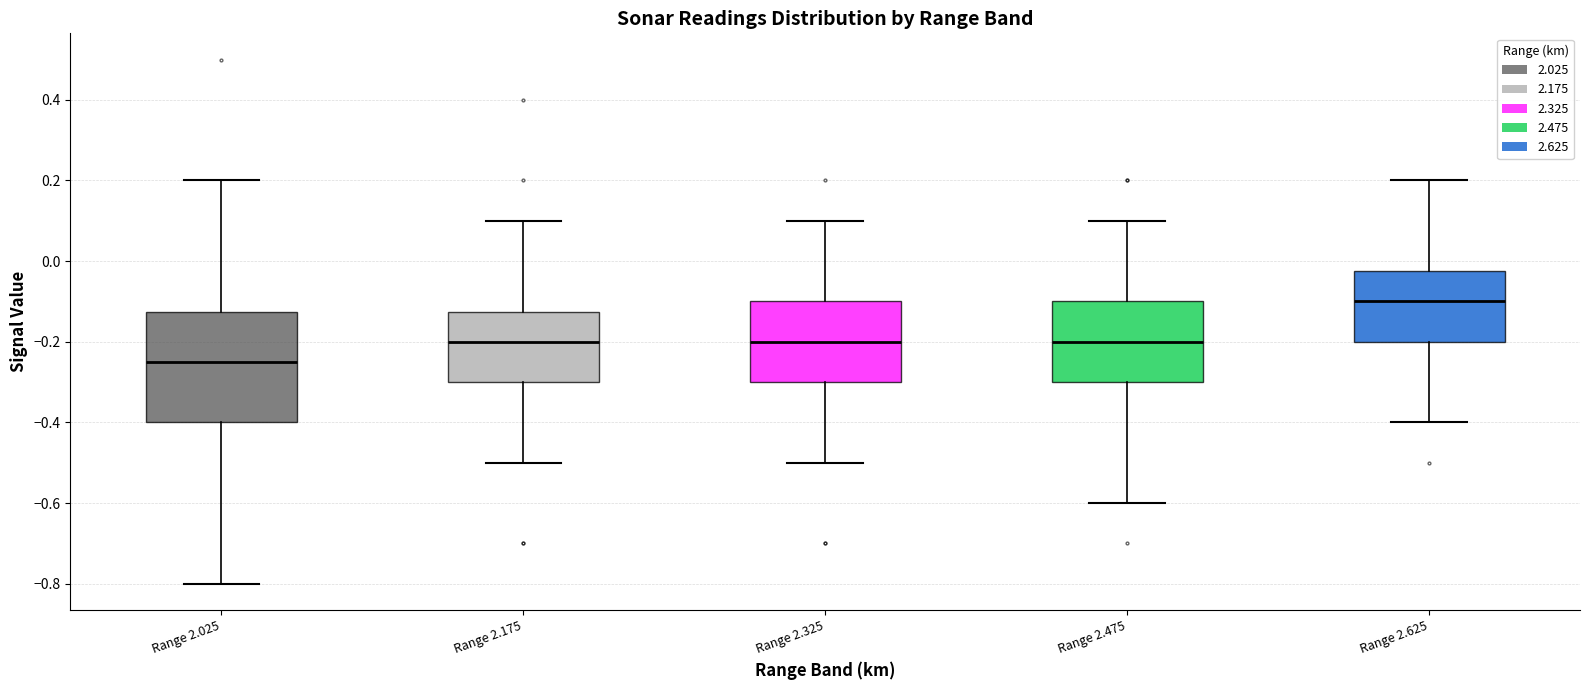

Reading left to right, read every box against the y-axis: the position of its median line, the range the box covers, and the ends of its whiskers. The values are not printed on the chart, so give them approximately, as read against the axis.

Range 2.025: median -0.24, box -0.40 to -0.12, whiskers -0.80 to 0.20
Range 2.175: median -0.20, box -0.30 to -0.12, whiskers -0.50 to 0.10
Range 2.325: median -0.20, box -0.30 to -0.10, whiskers -0.50 to 0.10
Range 2.475: median -0.20, box -0.30 to -0.10, whiskers -0.60 to 0.10
Range 2.625: median -0.10, box -0.20 to -0.02, whiskers -0.40 to 0.20